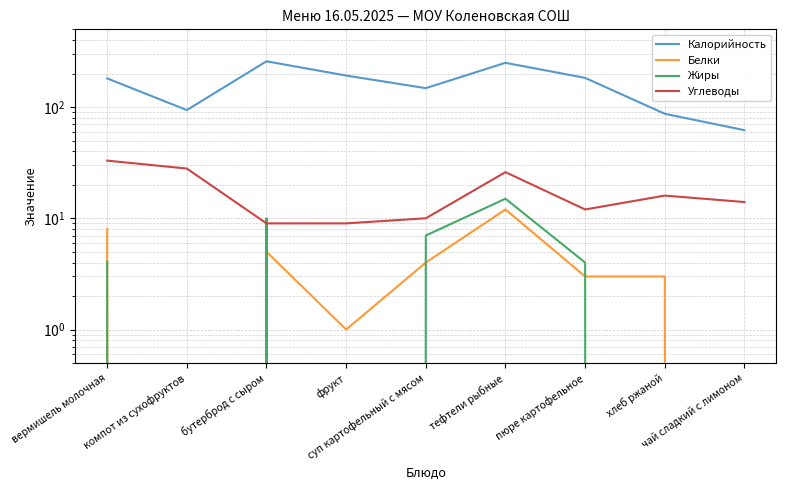

Between which two adjacent categories do Углеводы and Жиры first intersect?

компот из сухофруктов and бутерброд с сыром